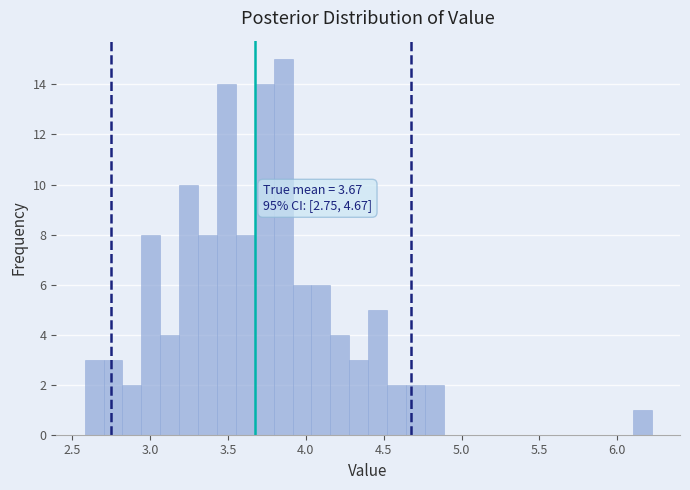

Around what value on the x-axis is the tallest bar? Give the approximate position of its centre, as read against the axis.

3.85